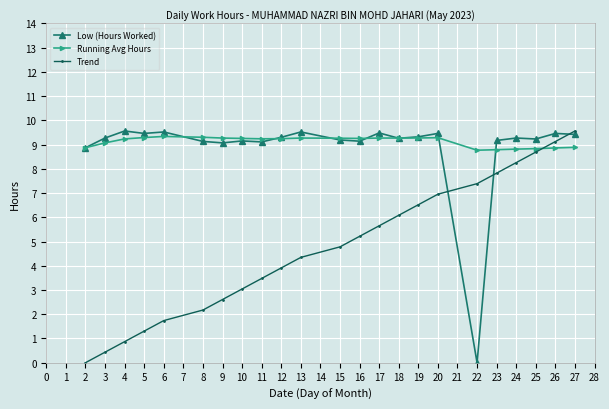

True or false: Low (Hours Worked) has more than 0 interior local peaks.

True